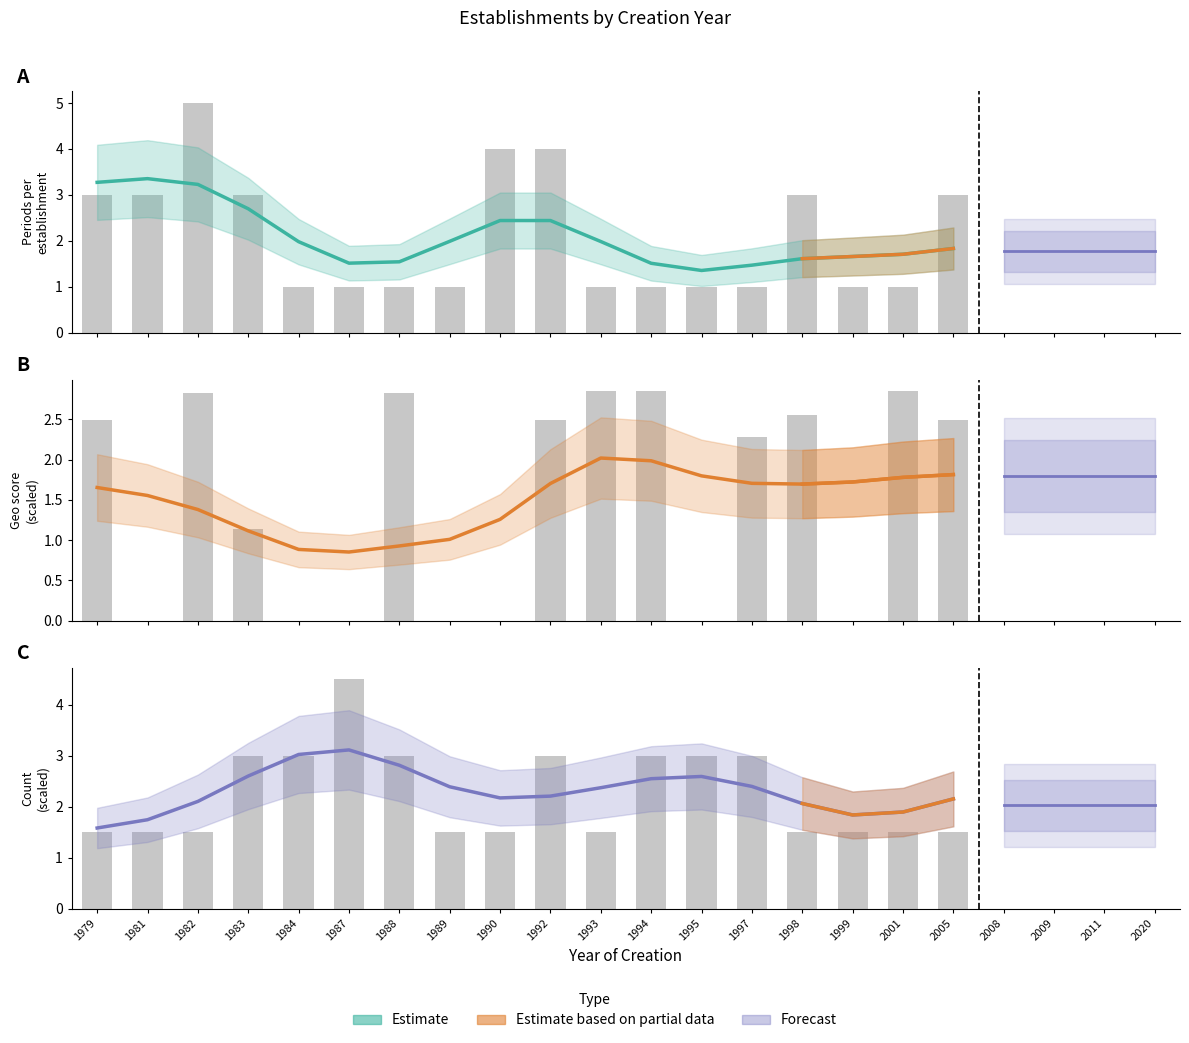

At which category is the sum across all series the highest?

1982